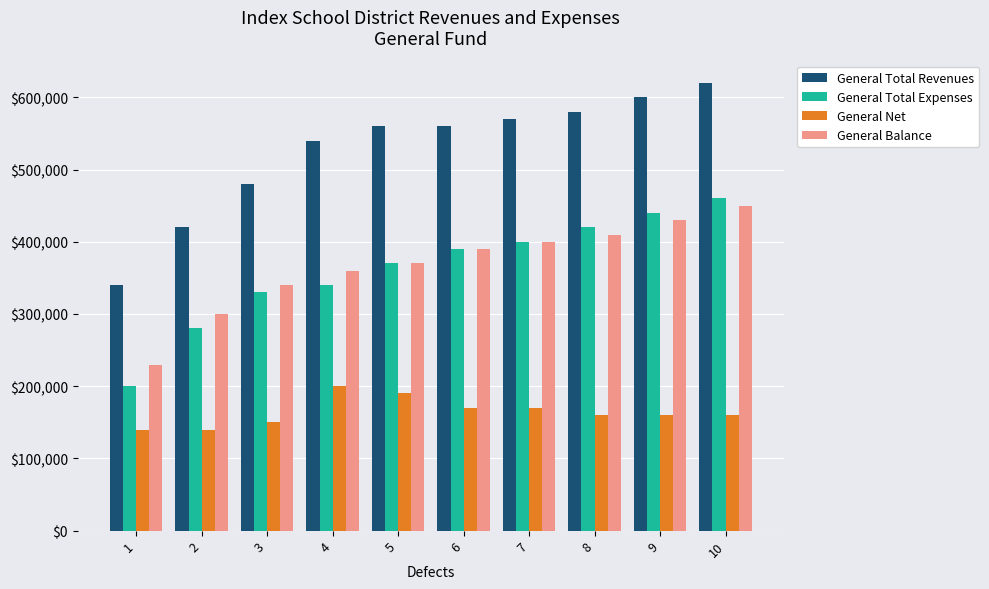

What is the average value of the General Total Revenues series?

527000.0